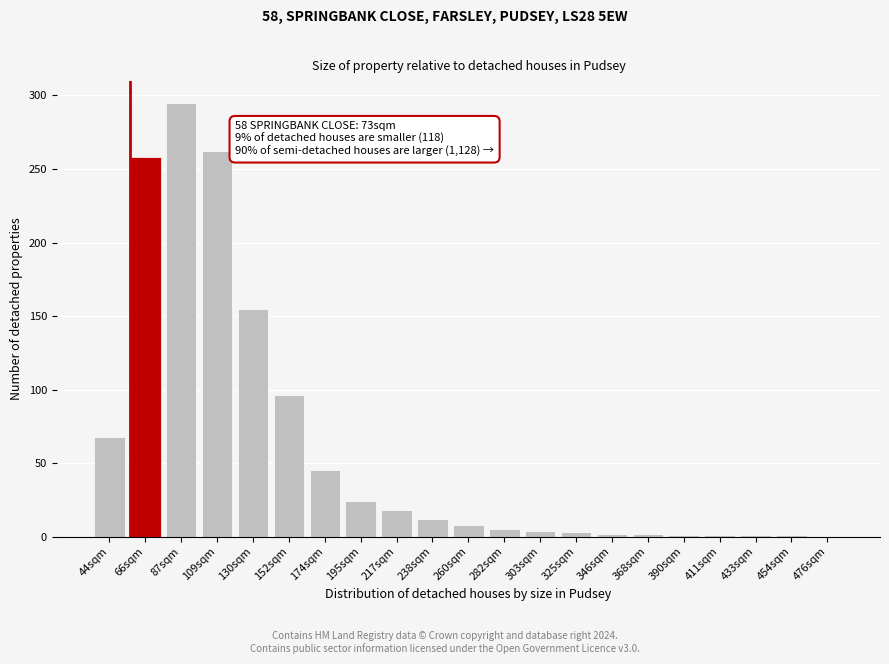

Between 260sqm and 130sqm, which is larger?

130sqm